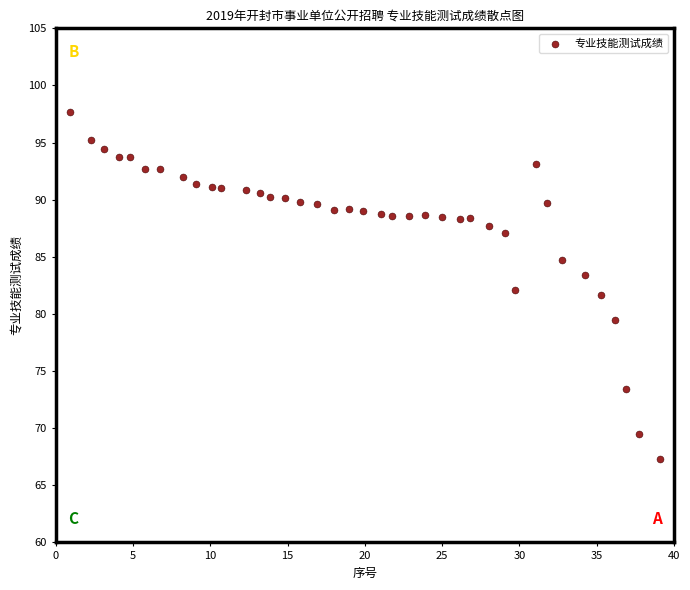

What is the range of Y values (max minus min)?

30.4